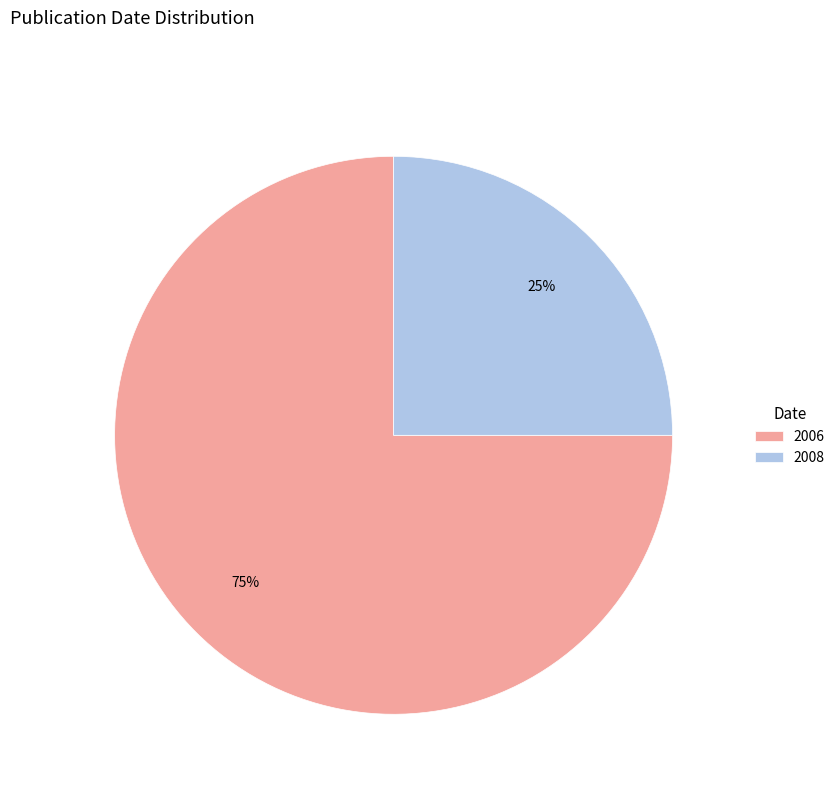

Is there a majority slice in this chart?

Yes